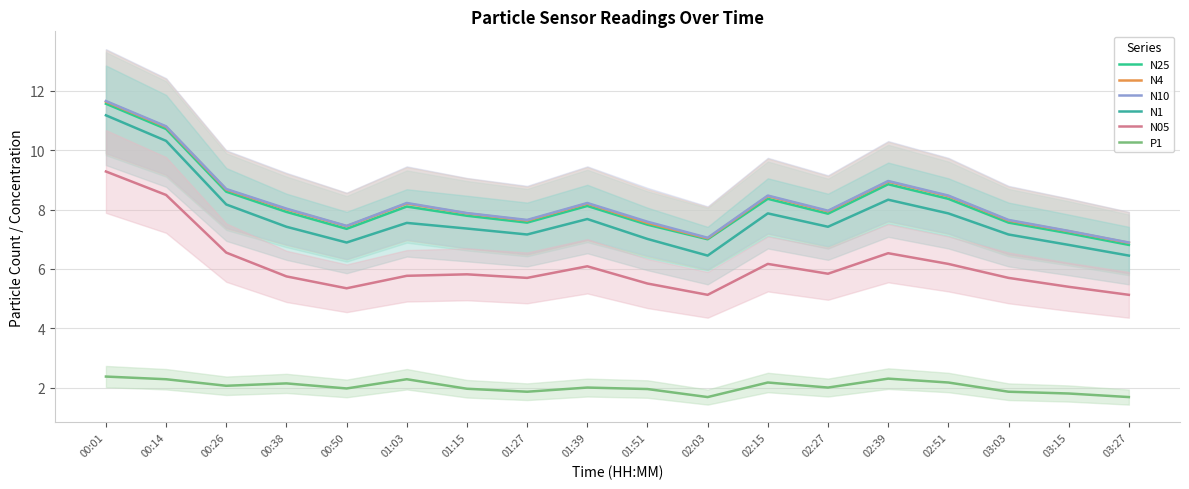

What is the greatest value displayed?

11.7